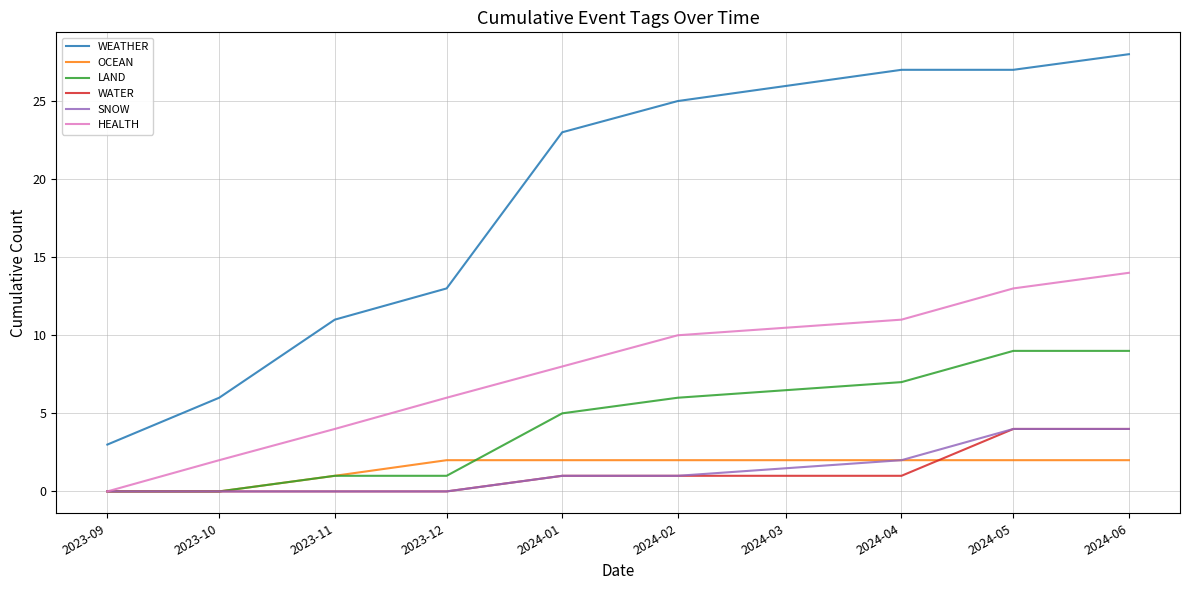

True or false: OCEAN and WEATHER intersect in this chart.

False